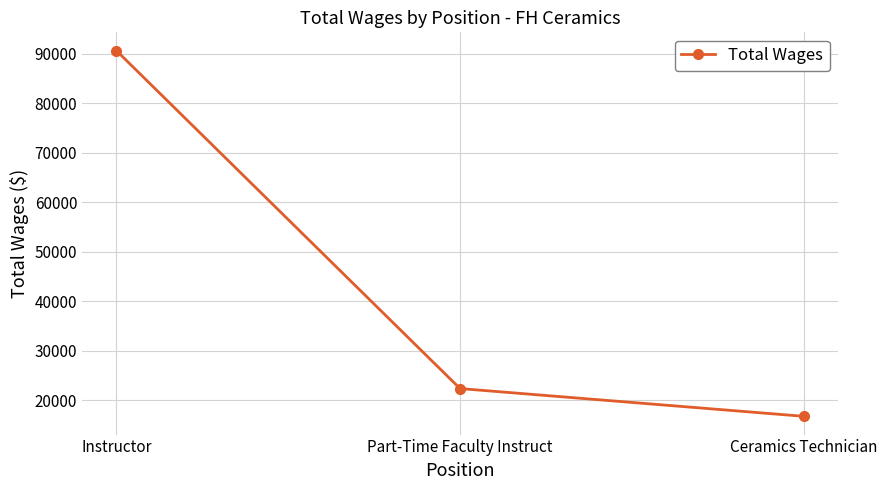

What is the label of the 3rd point from the left?

Ceramics Technician